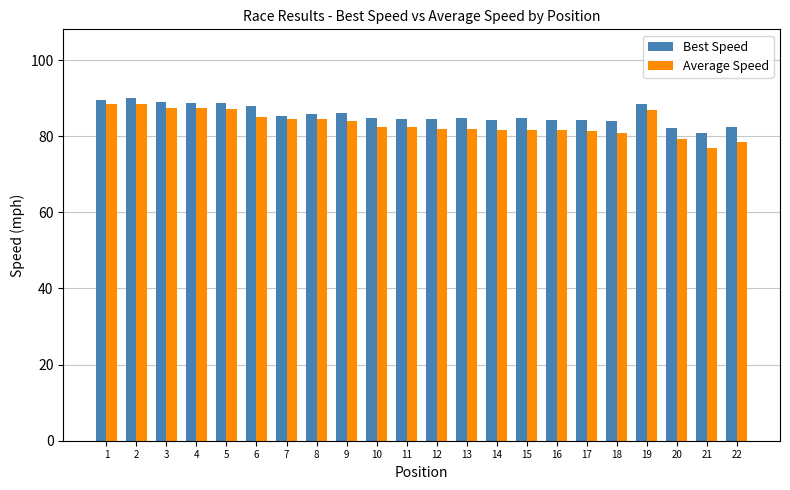

What is the smallest value displayed?

76.8